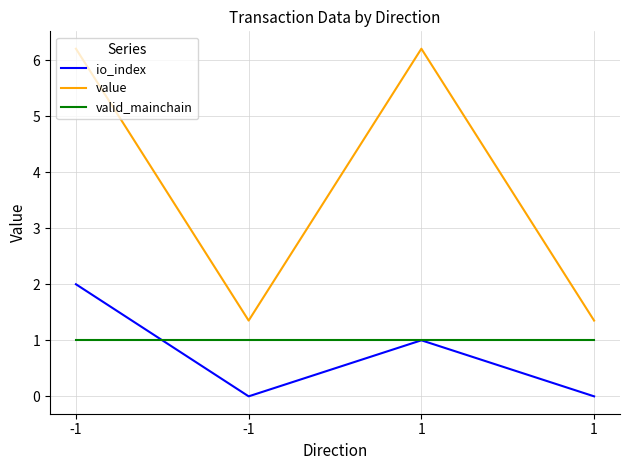

At which category does value reach its first local valley?

-1